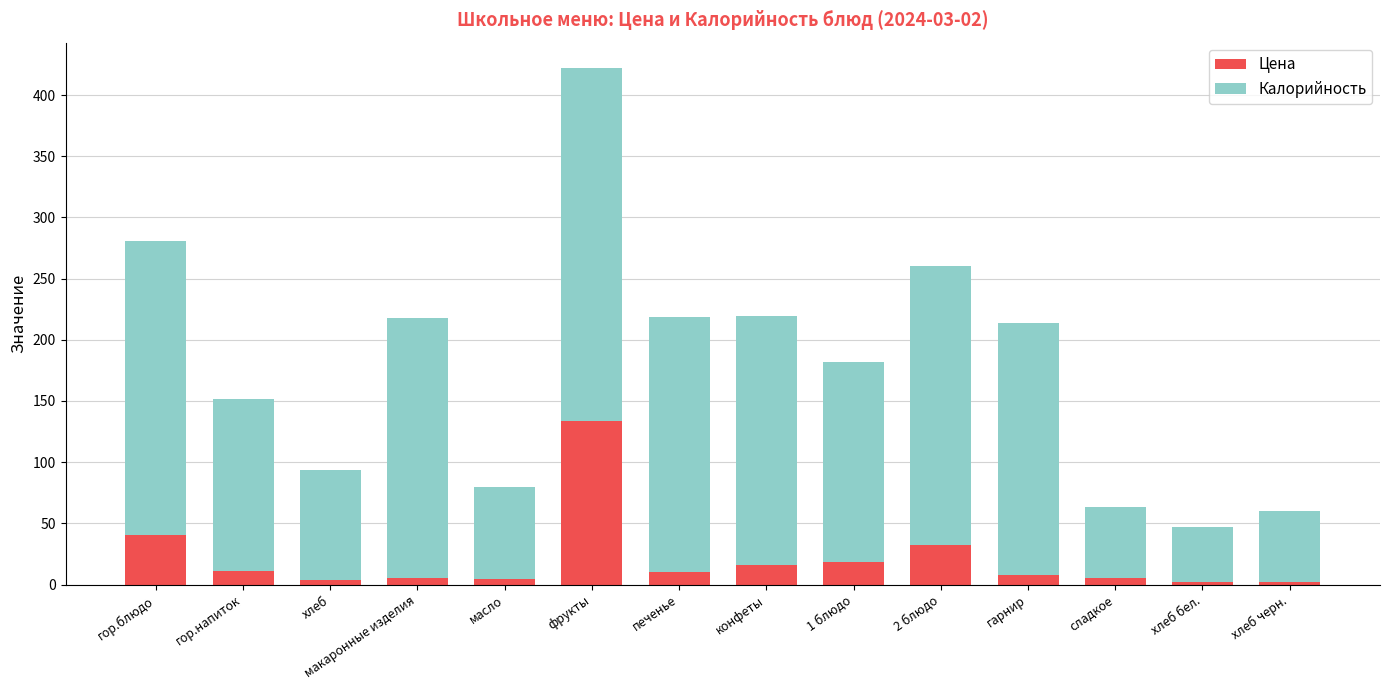

Count the number of categories in the chart.

14